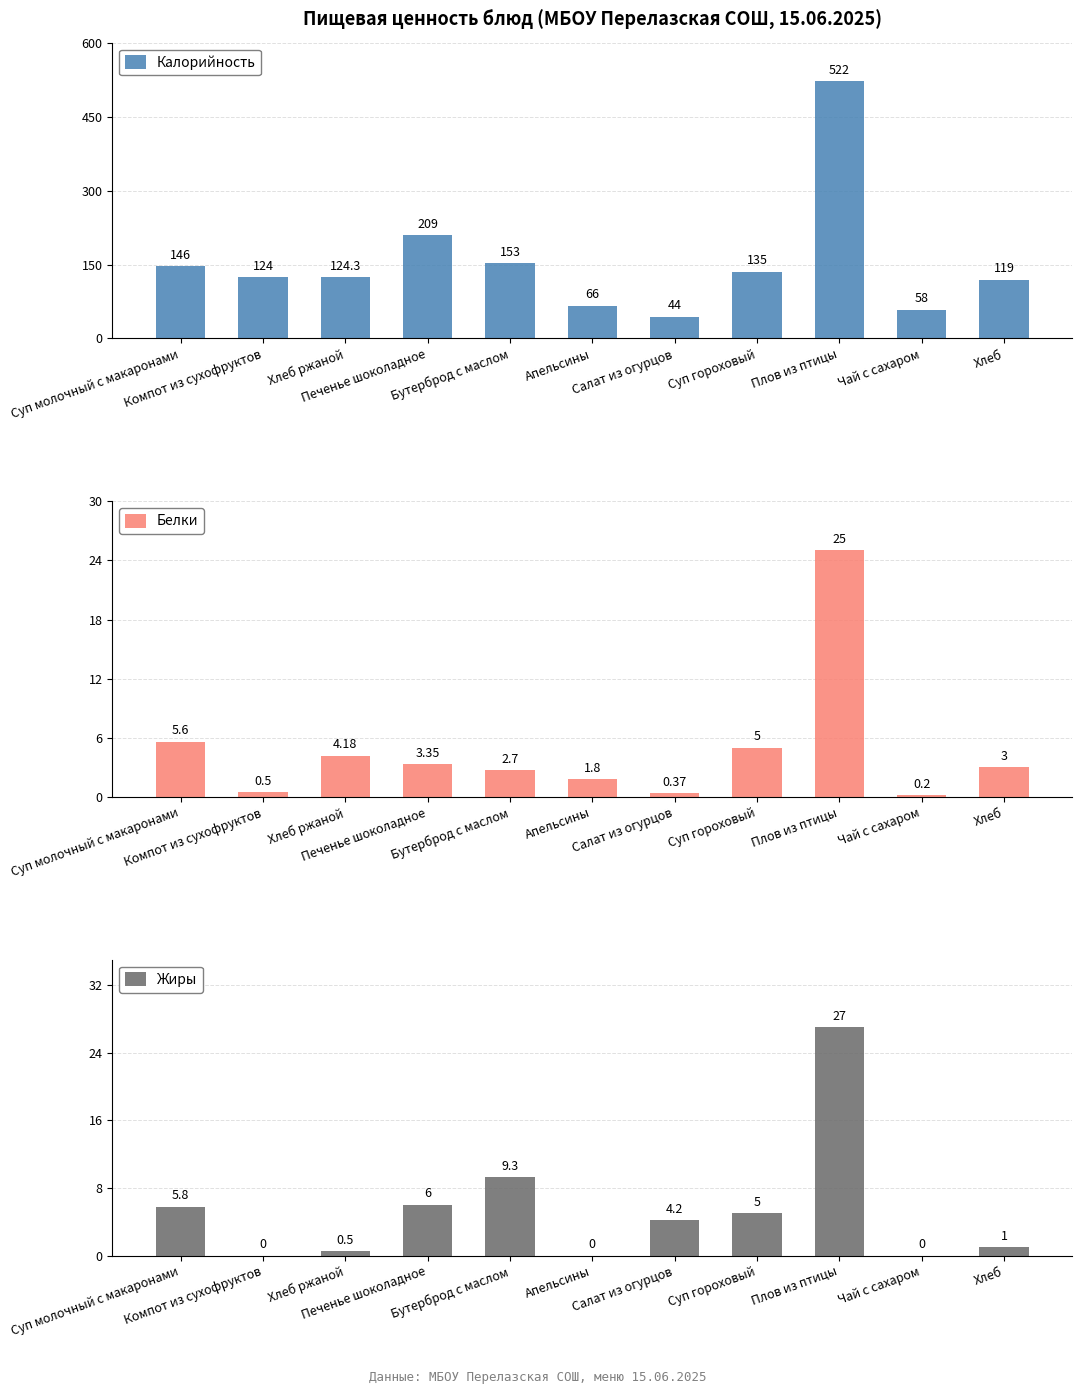

Which series has the largest total across all categories?

Калорийность